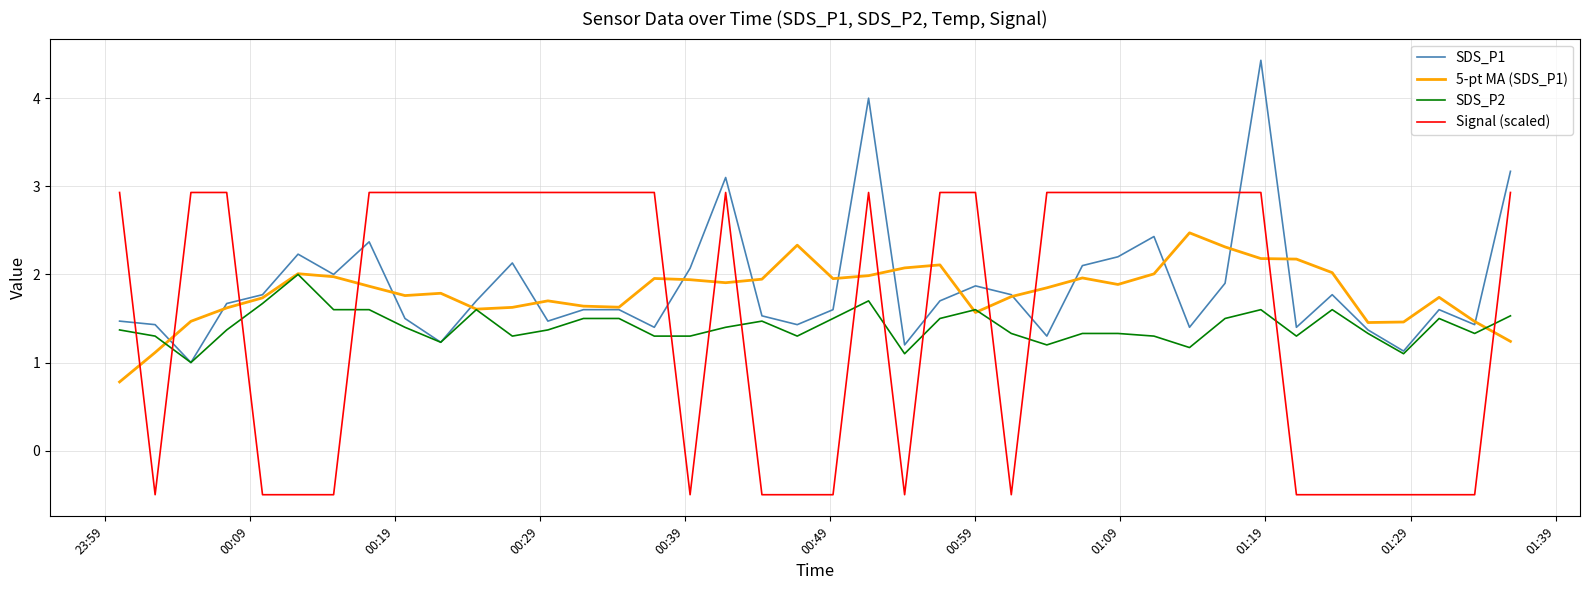

What is the minimum value for 5-pt MA (SDS_P1)?

0.8